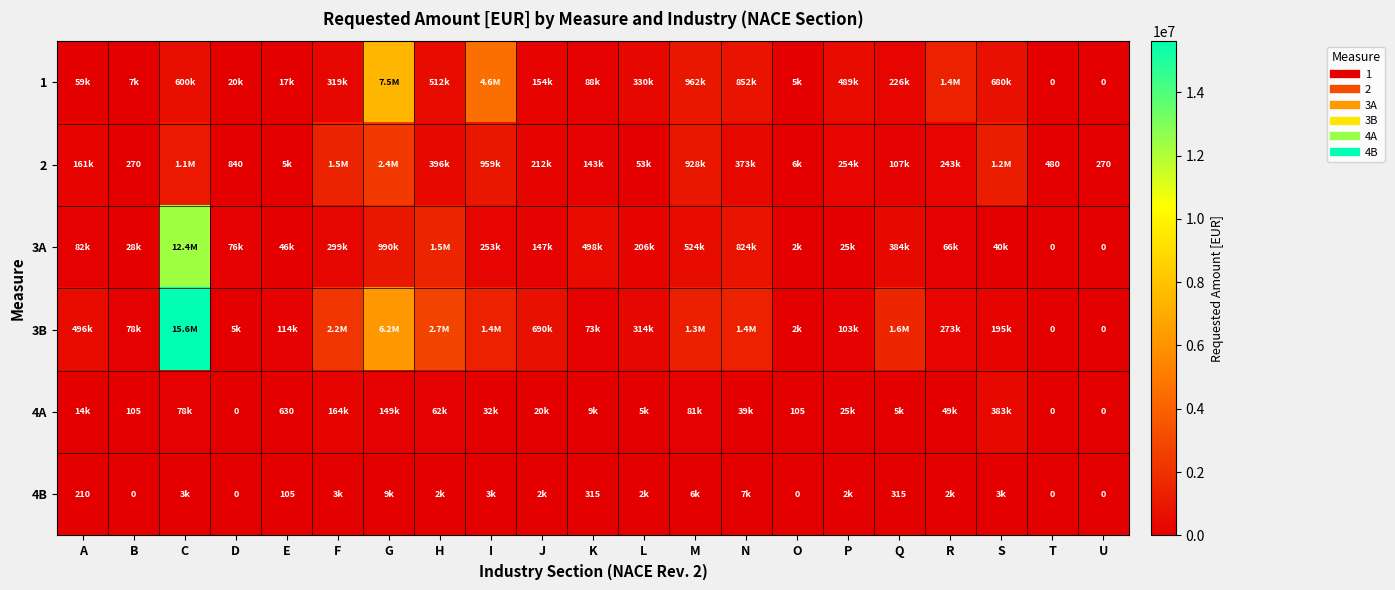

At which label is 4B closest to 4305?

I